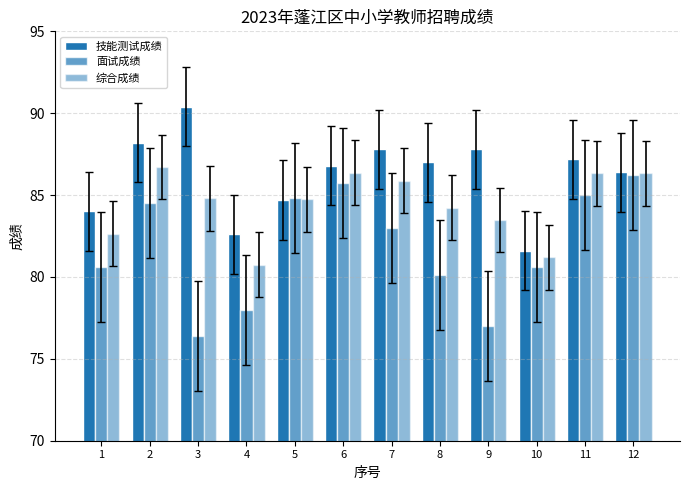

Is it true that 综合成绩 equals 126.6 at 3?

False